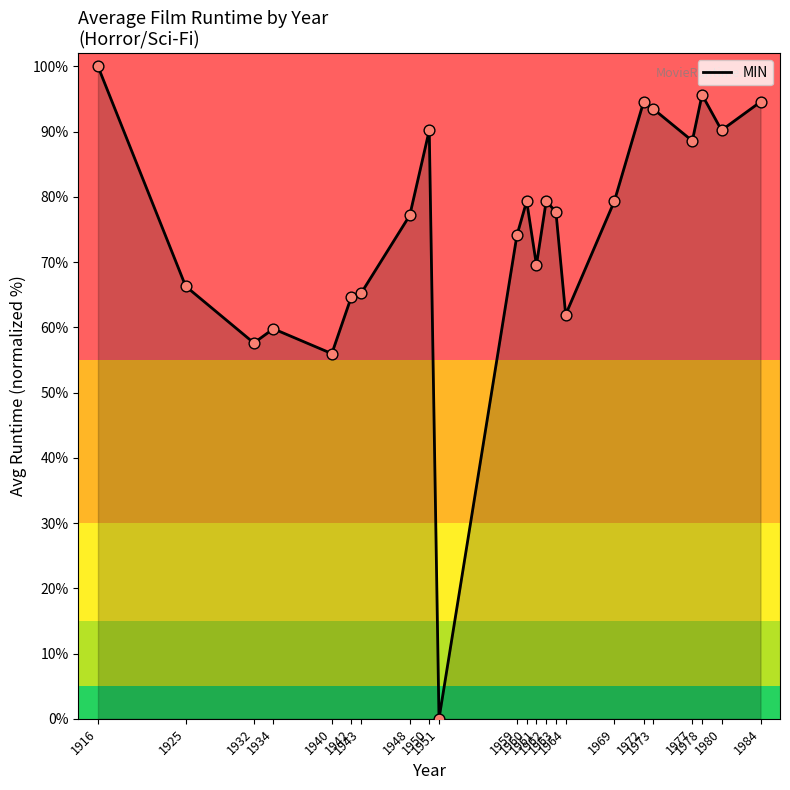

What is the change in value from 1948 to 1964?

-15.2